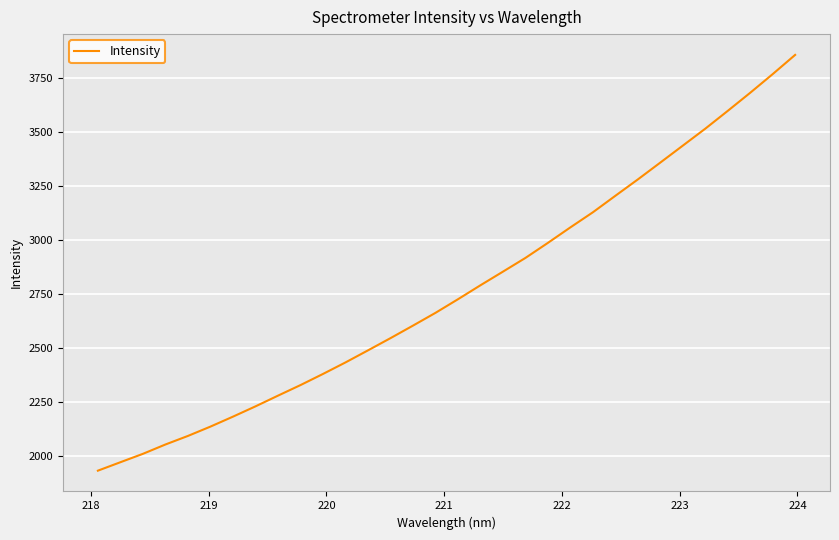

What is the difference between the maximum and minimum values?

1923.6